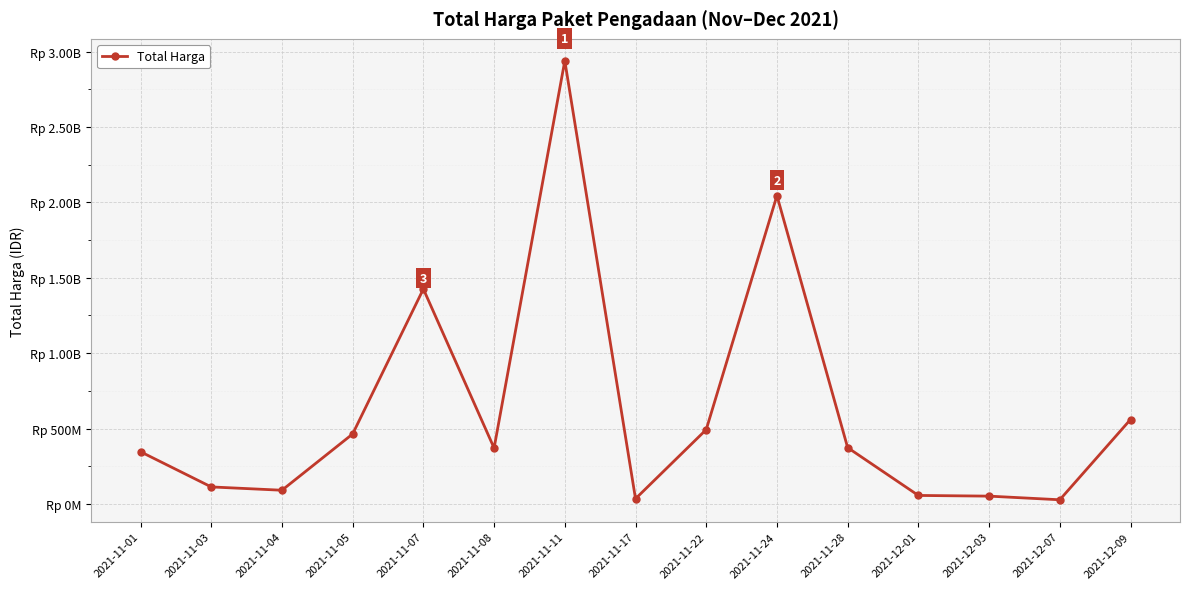

At which category does the chart reach its minimum across all series?

2021-12-07